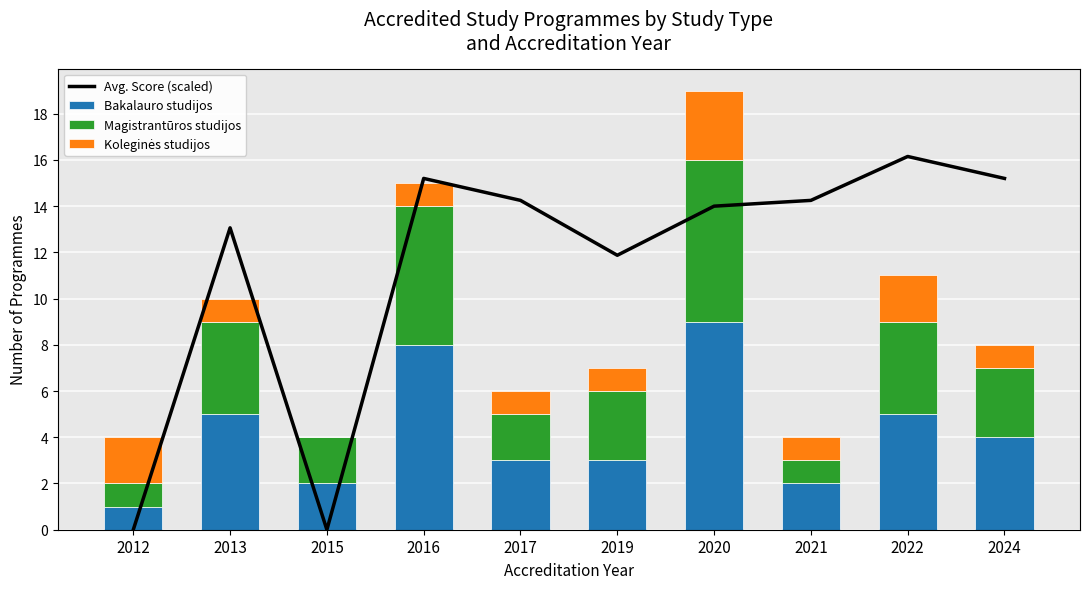

How many groups of bars are there?

10